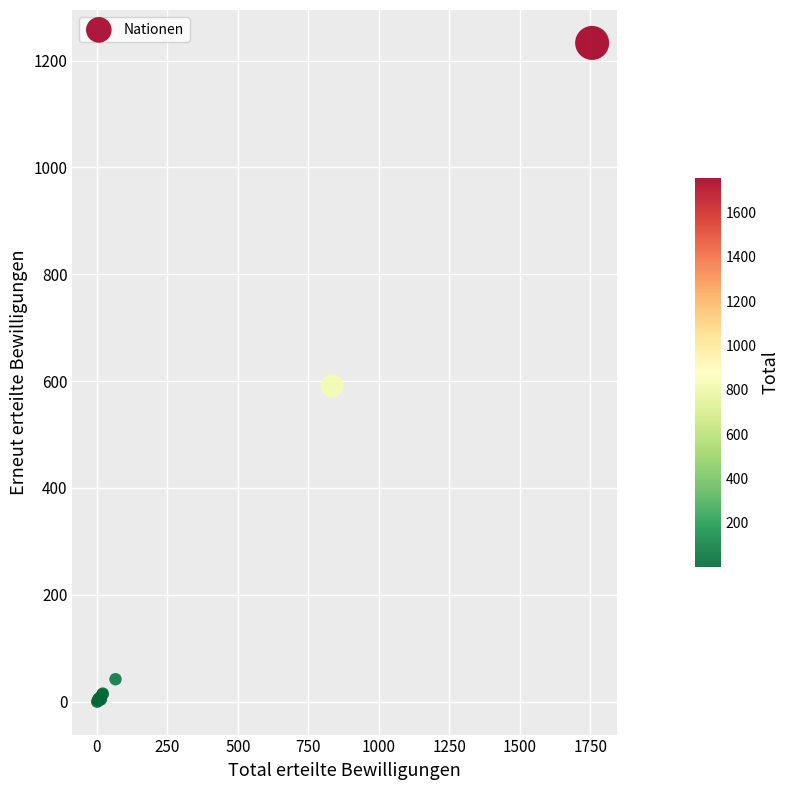

What Y value in the scatter plot is closest to 616?

591